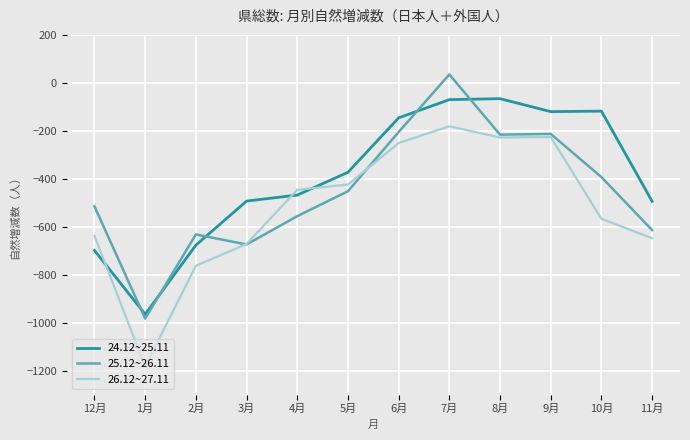

Between 12月 and 9月, which series saw the biggest shift?

24.12~25.11